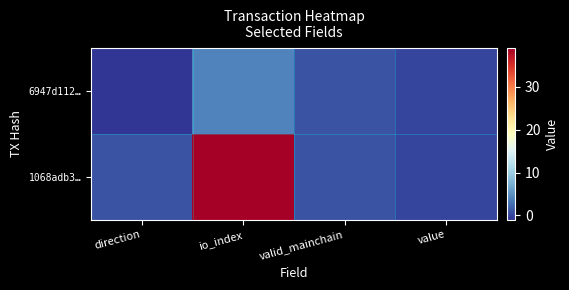

What is the greatest value displayed?

39.0